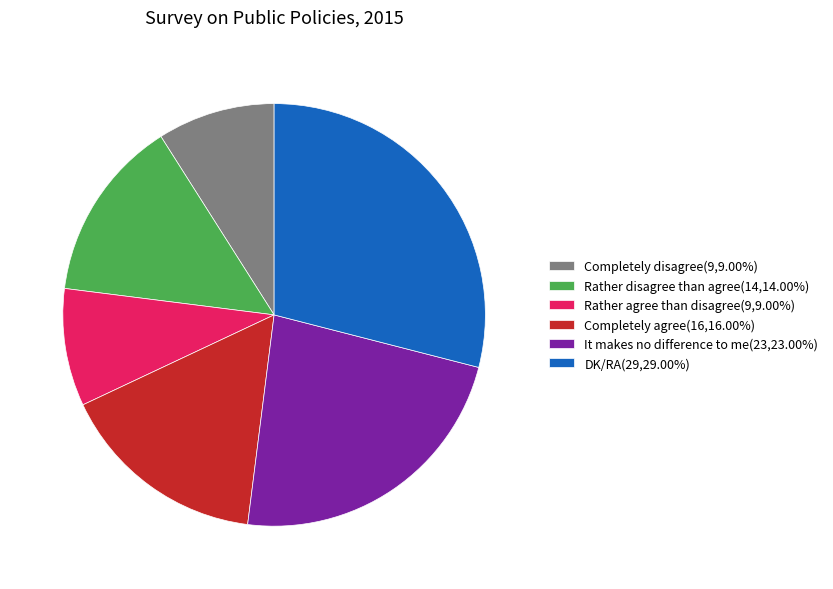

Does any single category account for the majority?

No